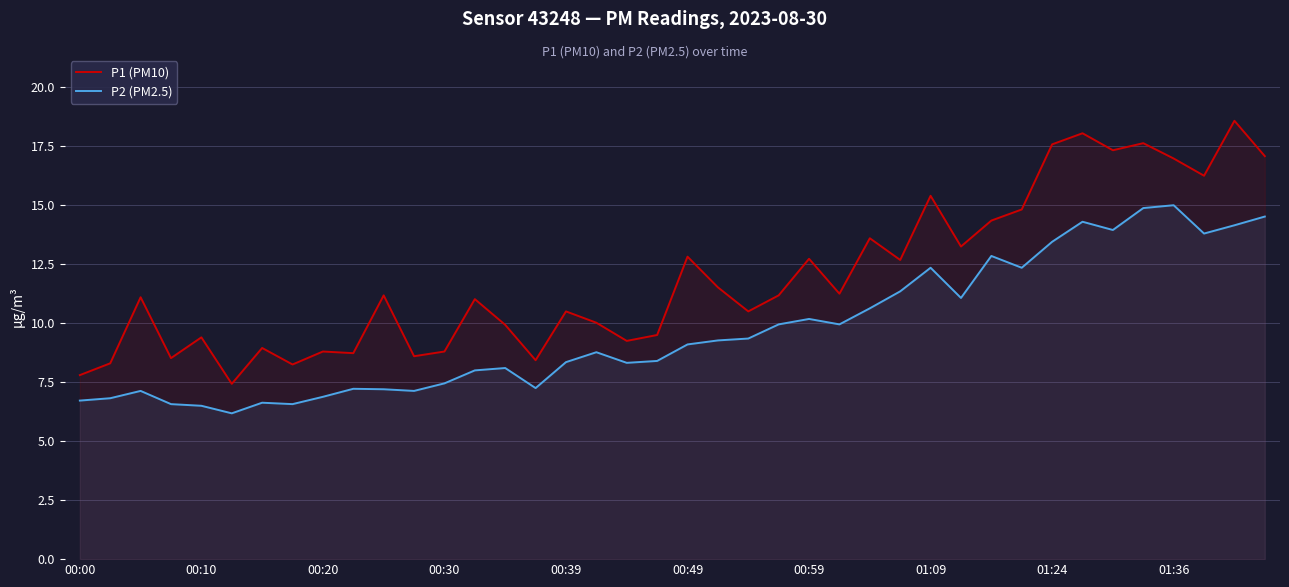

What is the difference between the maximum and minimum values in the P2 (PM2.5) series?

8.8